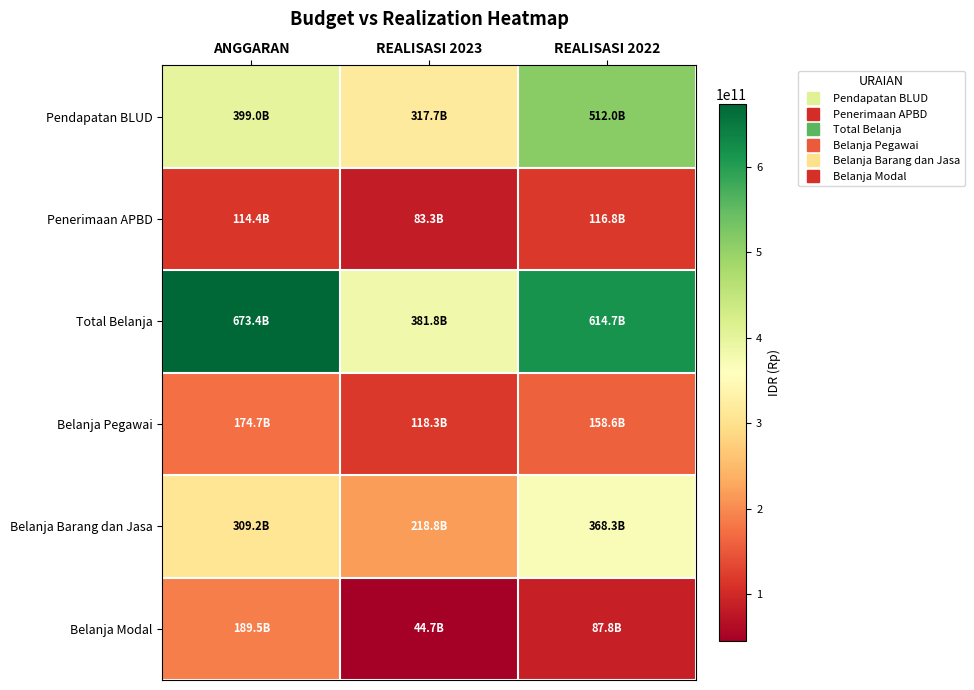

Reading left to right, list all the values displayed in this chart.

Pendapatan BLUD: ANGGARAN=399000000000	REALISASI 2023=317741897752	REALISASI 2022=512016637608
Penerimaan APBD: ANGGARAN=114436939000	REALISASI 2023=83302205912	REALISASI 2022=116793739601
Total Belanja: ANGGARAN=673436939000	REALISASI 2023=381811620436	REALISASI 2022=614685334737
Belanja Pegawai: ANGGARAN=174658321000	REALISASI 2023=118283708783	REALISASI 2022=158581866867
Belanja Barang dan Jasa: ANGGARAN=309250000000	REALISASI 2023=218796951232	REALISASI 2022=368255406337
Belanja Modal: ANGGARAN=189528618000	REALISASI 2023=44730960421	REALISASI 2022=87848061533